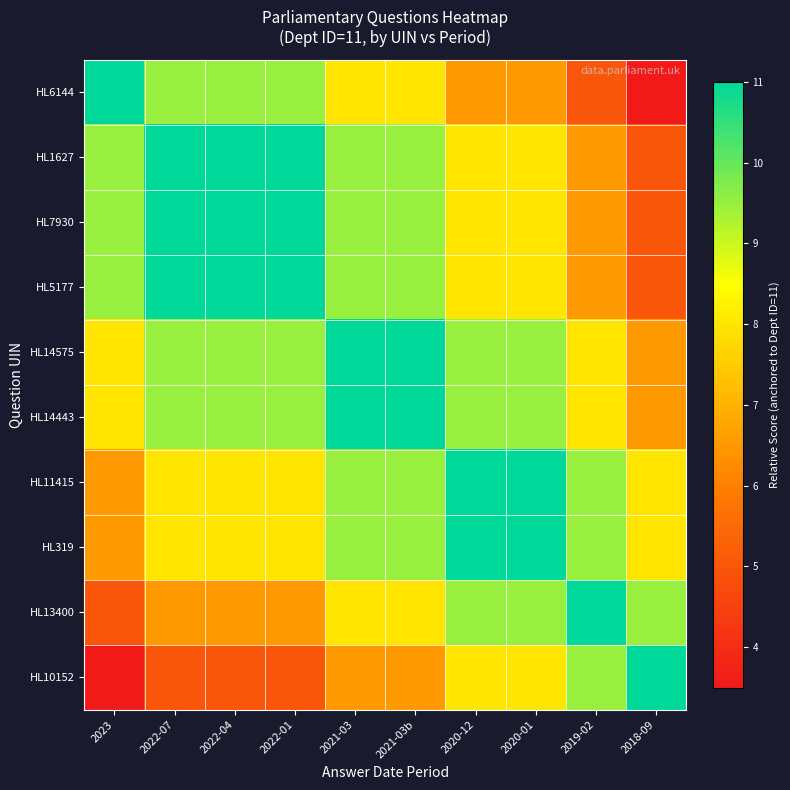

What is the maximum value shown in the chart?

11.0